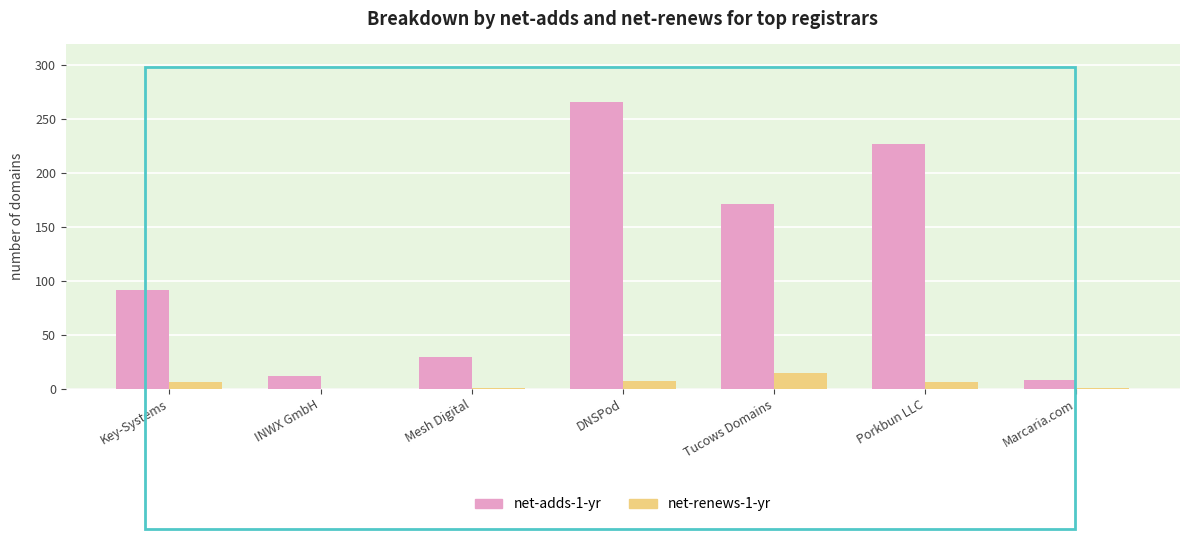

What is the maximum value shown in the chart?

266